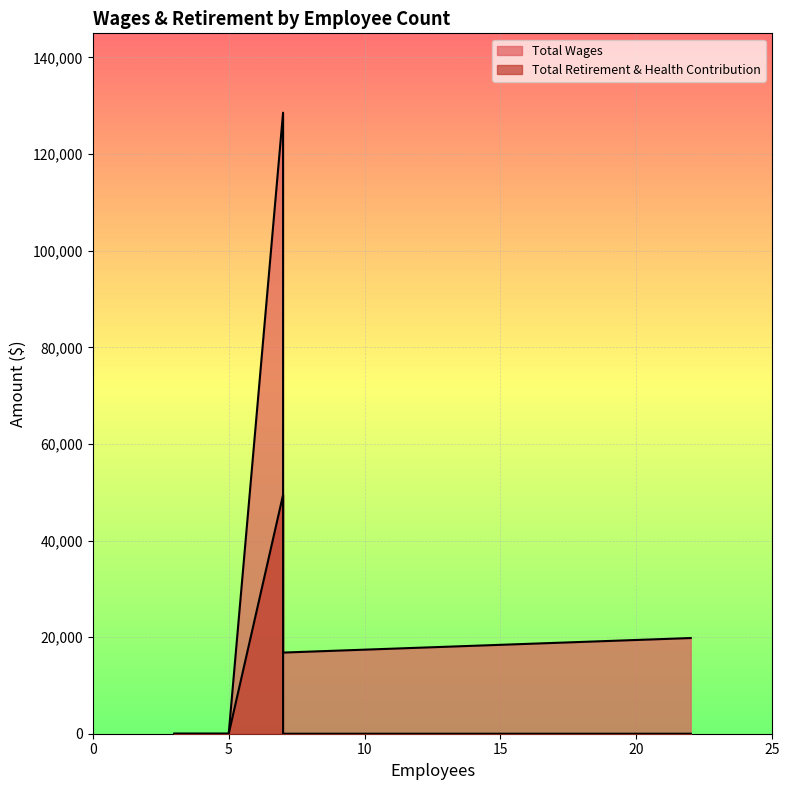

List the series in order of their peak value, lowest first.

Total Retirement & Health Contribution, Total Wages